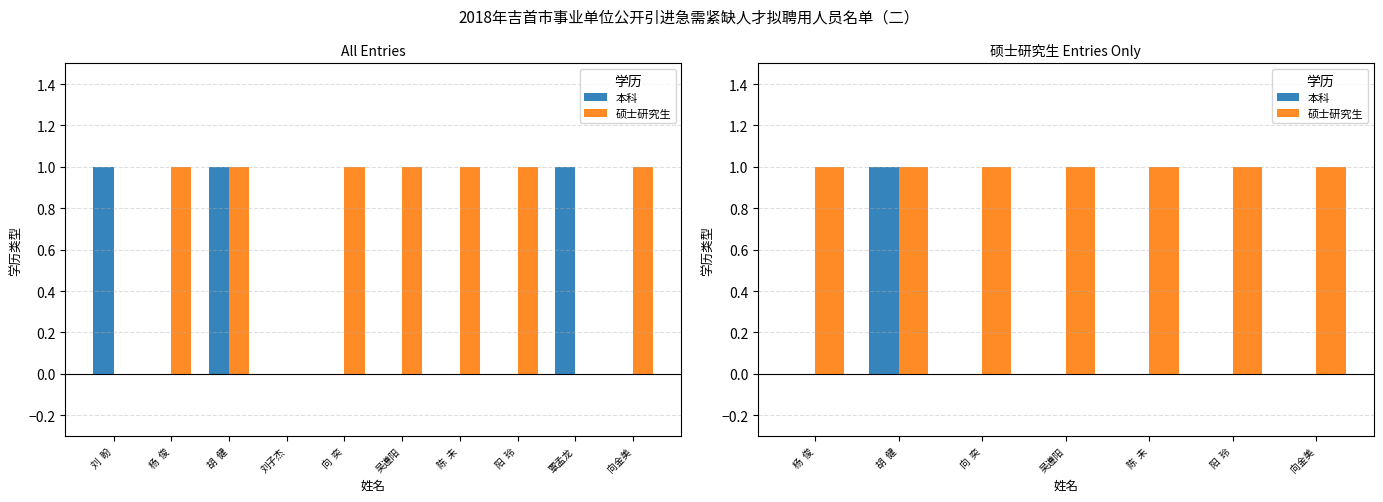

The 本科 series shows 0 at 吴遵阳. True or false?

False